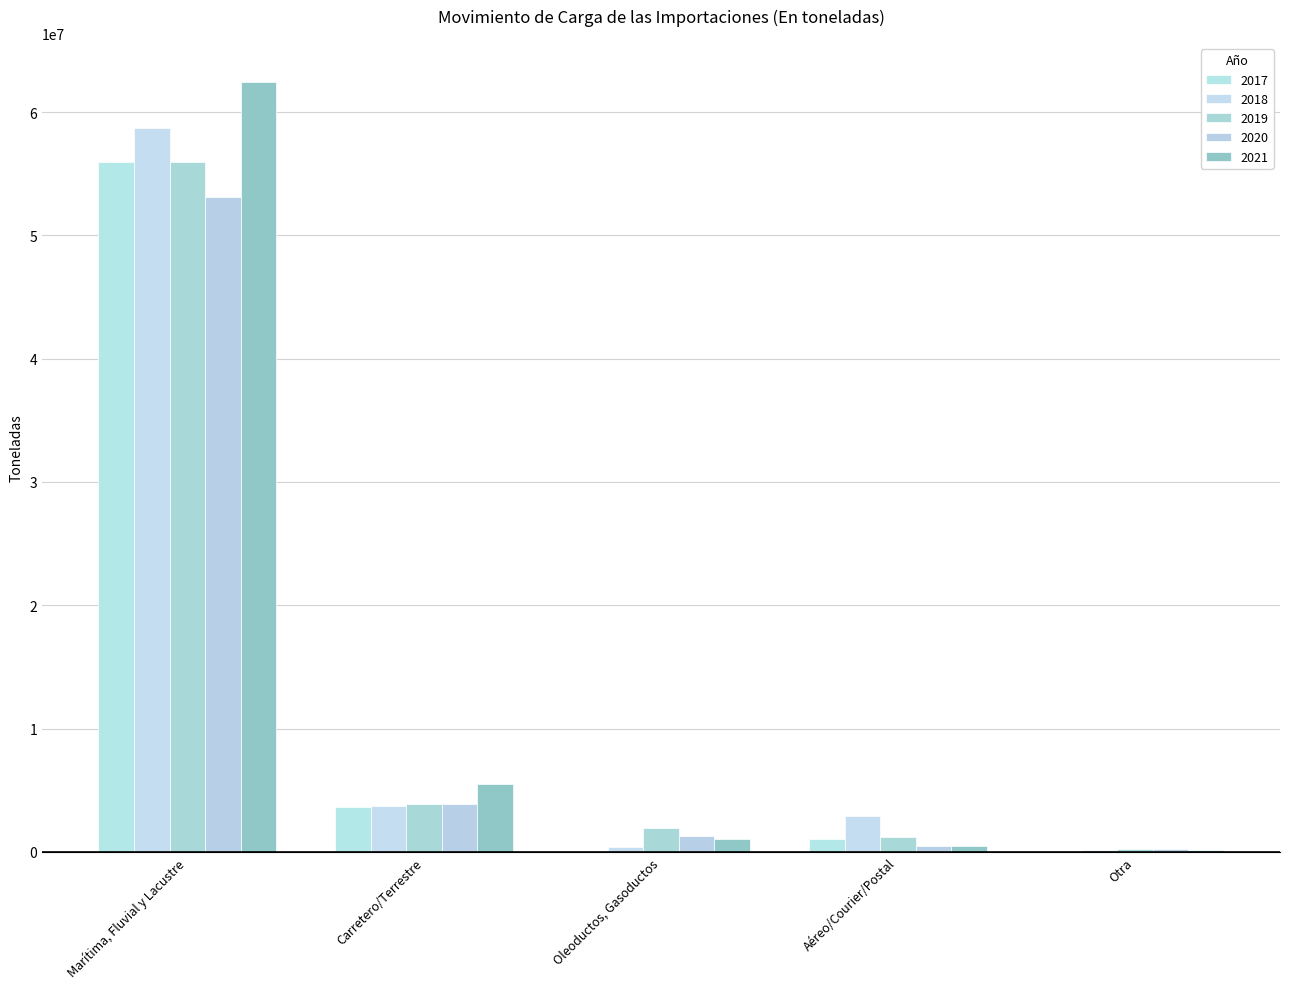

The value of 2020 at Marítima, Fluvial y Lacustre is 35493211.5. True or false?

False